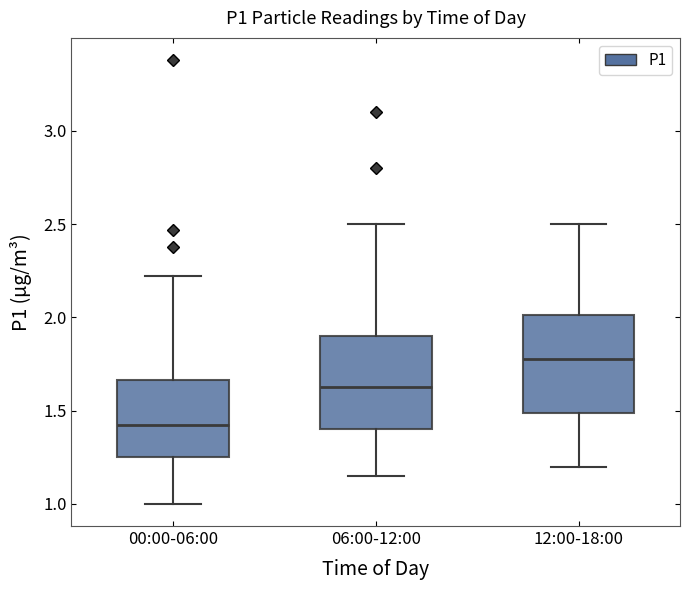

Where is the lower edge of the box for 12:00-18:00 on the y-axis? The values are not printed on the chart, so give them approximately, as read against the axis.

1.50